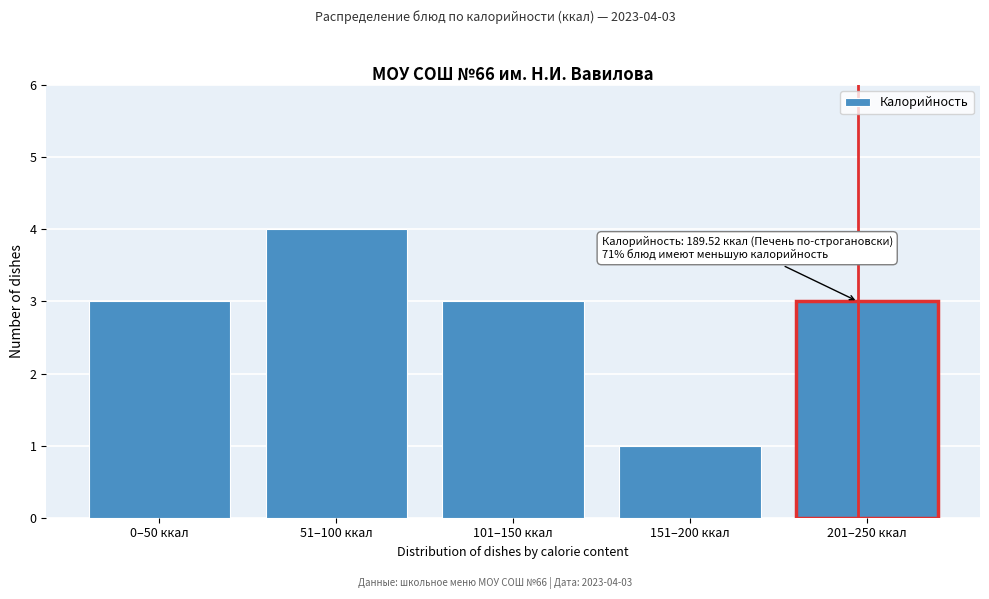

Reading left to right, extract all data points from this chart.

3	4	3	1	3